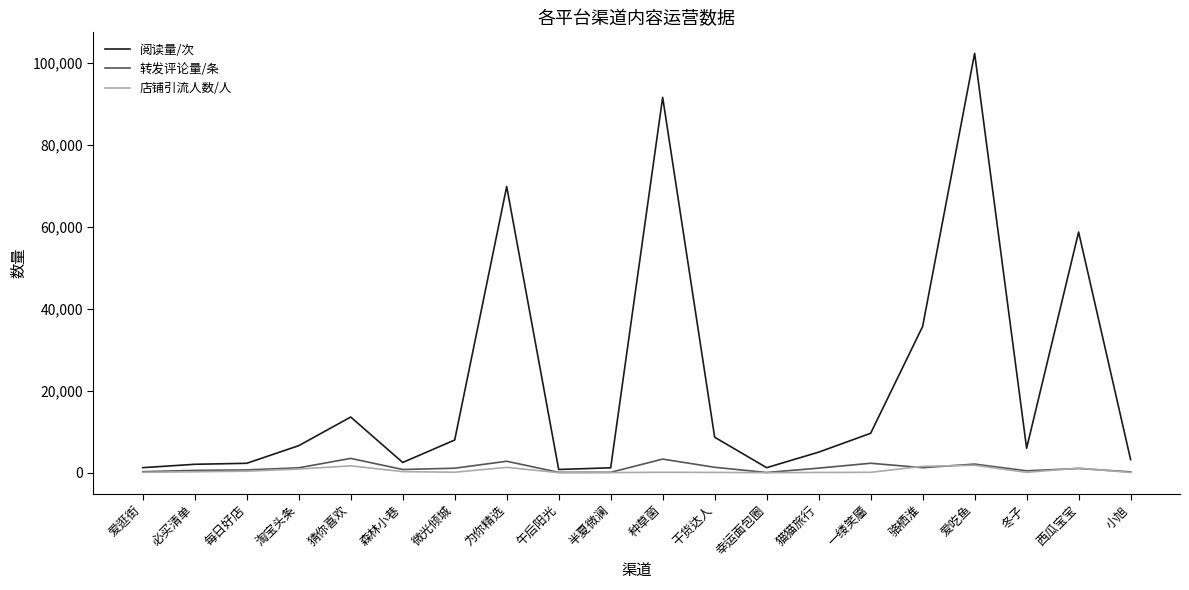

What is the sum of all 转发评论量/条 values?

24258